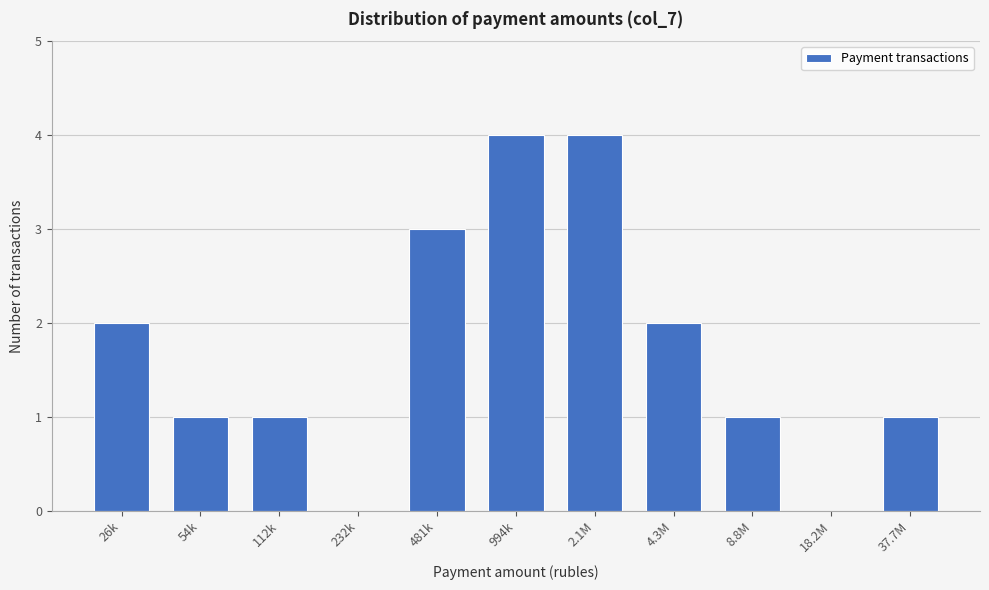

Reading right to left, what are all the values shown in this chart?

37.7M=1	18.2M=0	8.8M=1	4.3M=2	2.1M=4	994k=4	481k=3	232k=0	112k=1	54k=1	26k=2